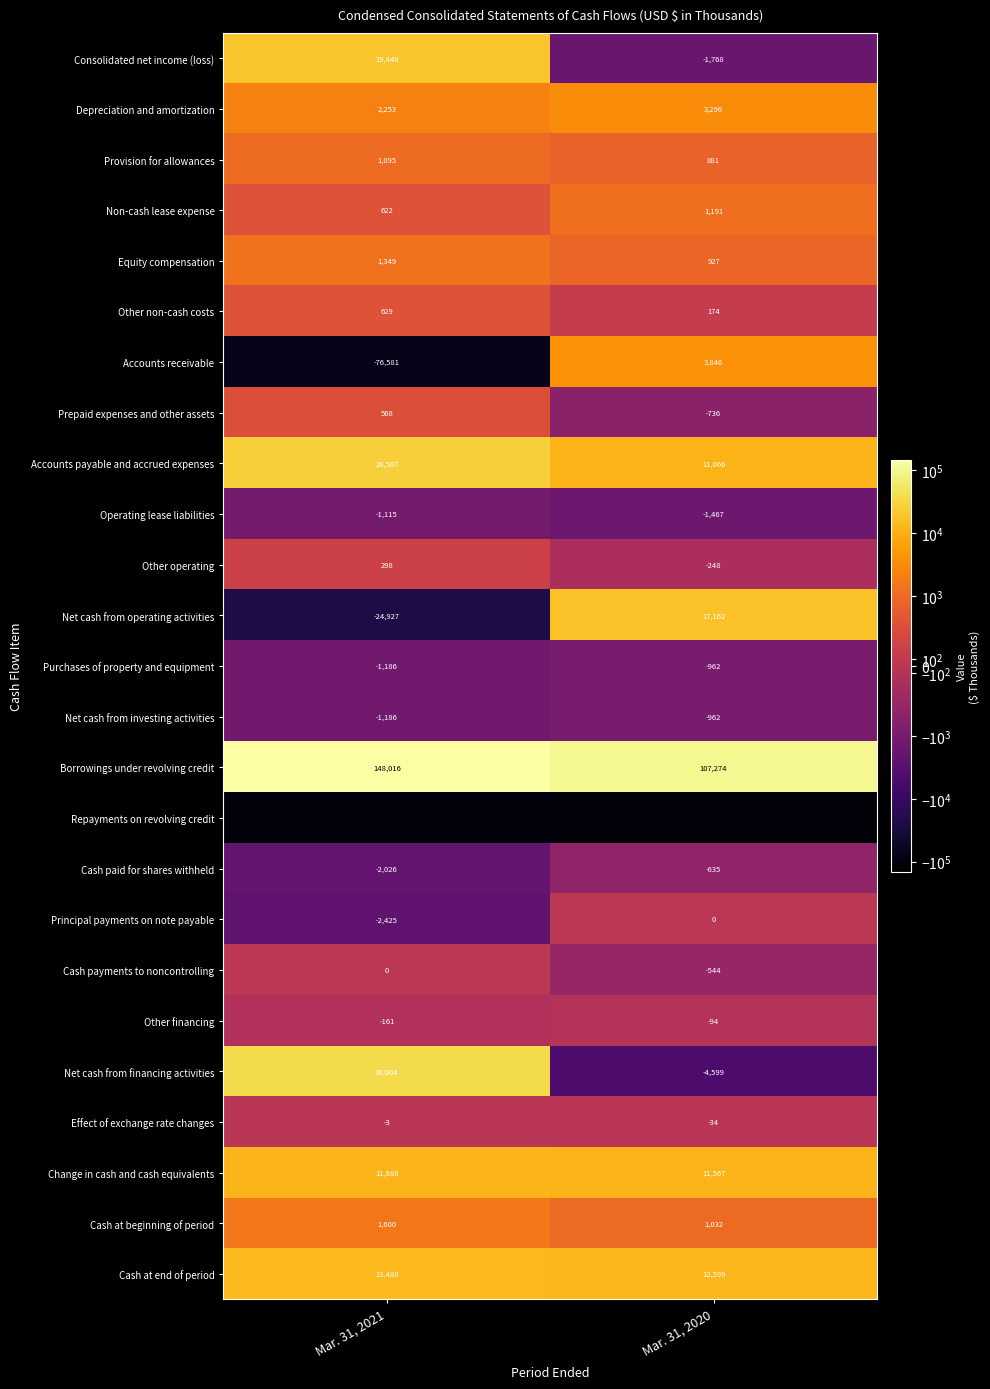

Which series has the largest range (max minus min)?

Accounts receivable